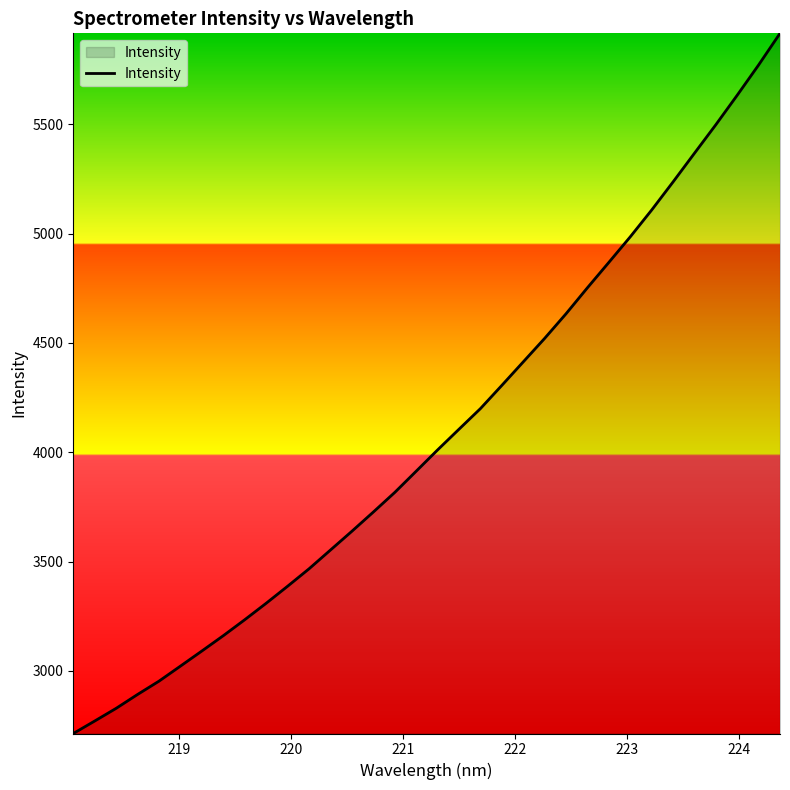

What is the difference between the maximum and minimum values?

3201.8